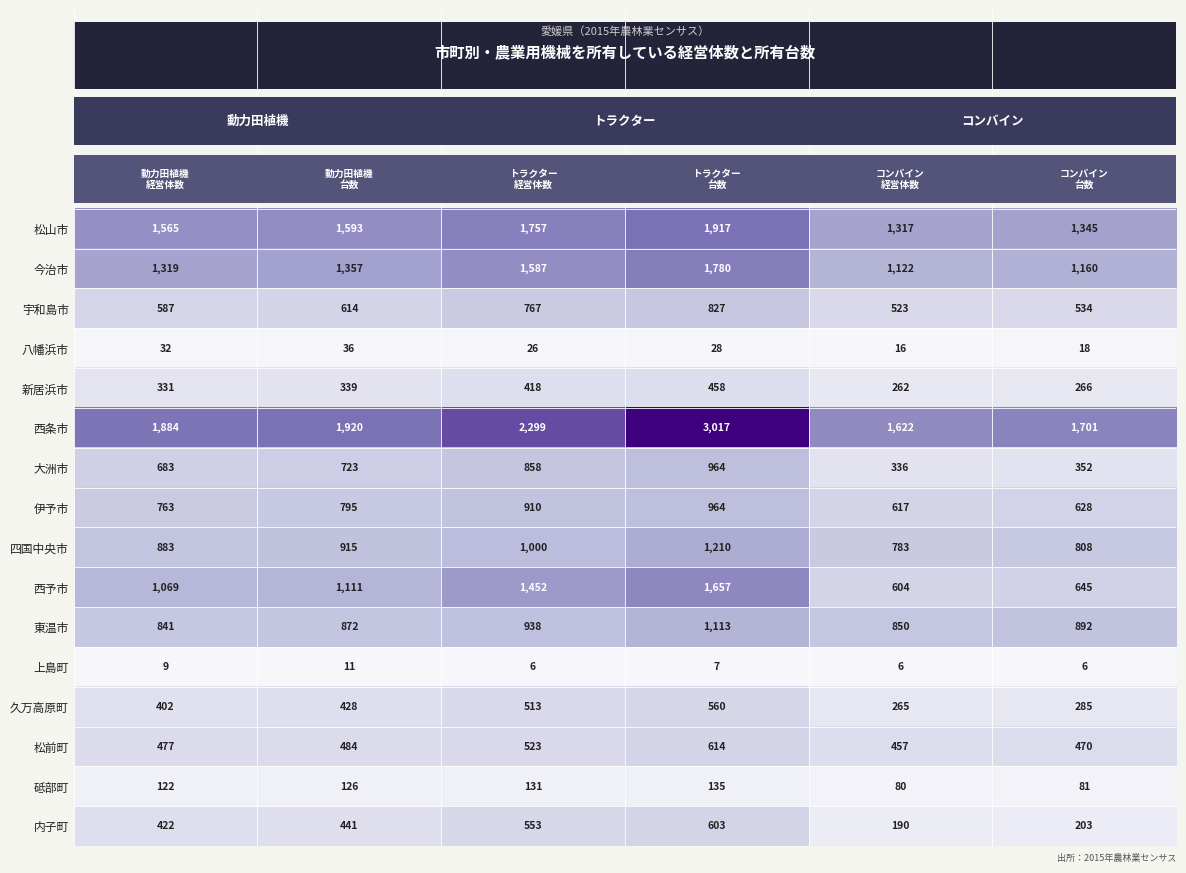

How many data points does each series have?

6